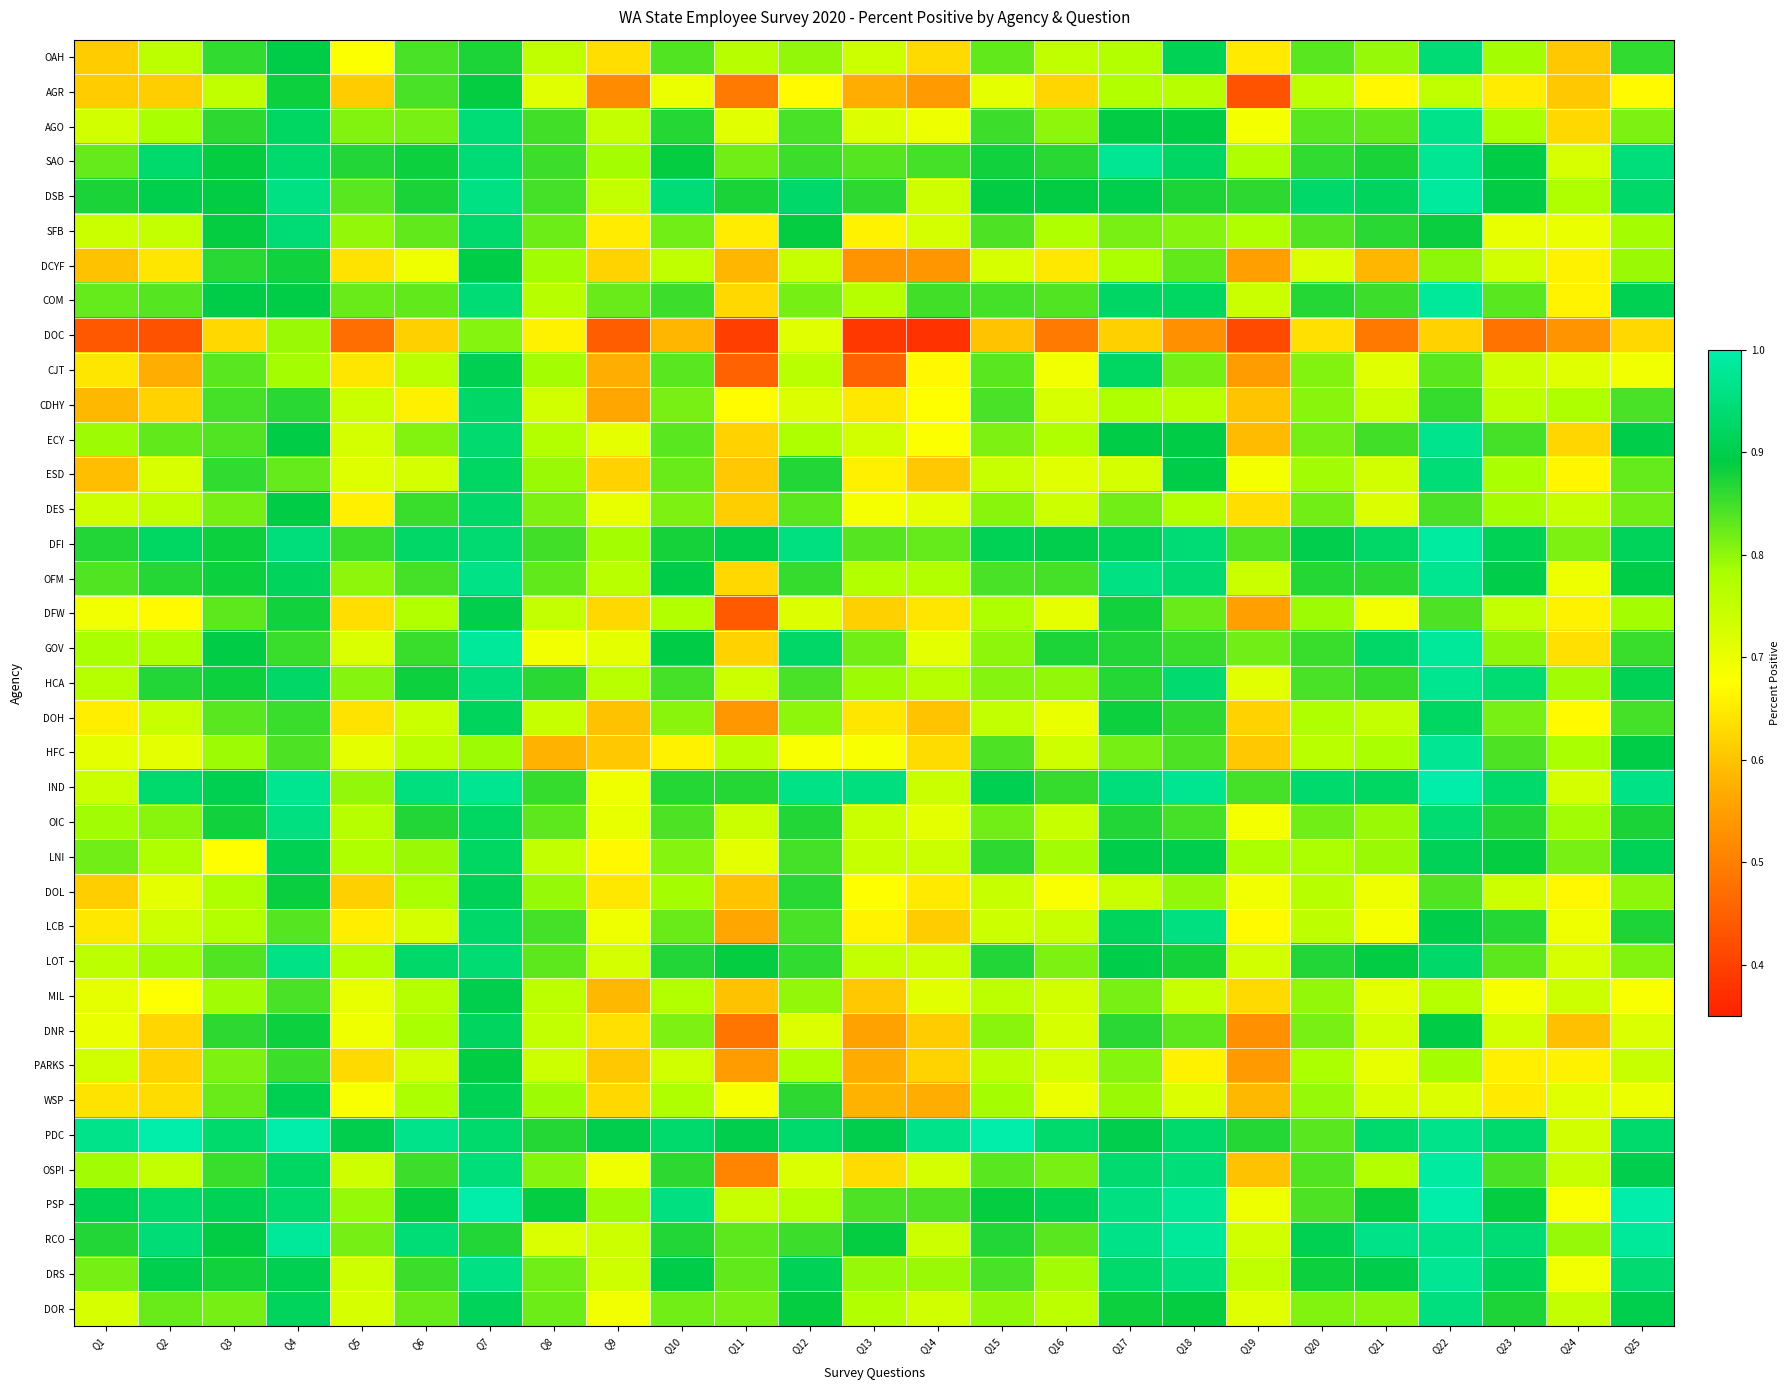

Reading right to left, transcribe all the data shown in this chart.

OAH: Q25=0.9	Q24=0.6	Q23=0.8	Q22=0.9	Q21=0.8	Q20=0.8	Q19=0.6	Q18=0.9	Q17=0.8	Q16=0.8	Q15=0.8	Q14=0.6	Q13=0.7	Q12=0.8	Q11=0.8	Q10=0.8	Q9=0.6	Q8=0.8	Q7=0.9	Q6=0.8	Q5=0.7	Q4=0.9	Q3=0.9	Q2=0.8	Q1=0.6
AGR: Q25=0.7	Q24=0.6	Q23=0.6	Q22=0.8	Q21=0.7	Q20=0.8	Q19=0.4	Q18=0.8	Q17=0.8	Q16=0.6	Q15=0.7	Q14=0.5	Q13=0.6	Q12=0.7	Q11=0.5	Q10=0.7	Q9=0.5	Q8=0.7	Q7=0.9	Q6=0.8	Q5=0.6	Q4=0.9	Q3=0.8	Q2=0.6	Q1=0.6
AGO: Q25=0.8	Q24=0.6	Q23=0.8	Q22=1.0	Q21=0.8	Q20=0.8	Q19=0.7	Q18=0.9	Q17=0.9	Q16=0.8	Q15=0.9	Q14=0.7	Q13=0.7	Q12=0.8	Q11=0.7	Q10=0.9	Q9=0.8	Q8=0.8	Q7=0.9	Q6=0.8	Q5=0.8	Q4=0.9	Q3=0.9	Q2=0.8	Q1=0.7
SAO: Q25=1.0	Q24=0.7	Q23=0.9	Q22=1.0	Q21=0.9	Q20=0.9	Q19=0.8	Q18=0.9	Q17=1.0	Q16=0.9	Q15=0.9	Q14=0.8	Q13=0.8	Q12=0.9	Q11=0.8	Q10=0.9	Q9=0.8	Q8=0.9	Q7=0.9	Q6=0.9	Q5=0.9	Q4=0.9	Q3=0.9	Q2=0.9	Q1=0.8
DSB: Q25=0.9	Q24=0.8	Q23=0.9	Q22=1.0	Q21=0.9	Q20=0.9	Q19=0.9	Q18=0.9	Q17=0.9	Q16=0.9	Q15=0.9	Q14=0.7	Q13=0.9	Q12=0.9	Q11=0.9	Q10=0.9	Q9=0.8	Q8=0.8	Q7=1.0	Q6=0.9	Q5=0.8	Q4=1.0	Q3=0.9	Q2=0.9	Q1=0.9
SFB: Q25=0.8	Q24=0.7	Q23=0.7	Q22=0.9	Q21=0.9	Q20=0.8	Q19=0.8	Q18=0.8	Q17=0.8	Q16=0.8	Q15=0.8	Q14=0.7	Q13=0.7	Q12=0.9	Q11=0.7	Q10=0.8	Q9=0.7	Q8=0.8	Q7=0.9	Q6=0.8	Q5=0.8	Q4=0.9	Q3=0.9	Q2=0.8	Q1=0.7
DCYF: Q25=0.8	Q24=0.7	Q23=0.7	Q22=0.8	Q21=0.6	Q20=0.7	Q19=0.6	Q18=0.8	Q17=0.8	Q16=0.6	Q15=0.7	Q14=0.5	Q13=0.5	Q12=0.7	Q11=0.6	Q10=0.8	Q9=0.6	Q8=0.8	Q7=0.9	Q6=0.7	Q5=0.6	Q4=0.9	Q3=0.9	Q2=0.6	Q1=0.6
COM: Q25=0.9	Q24=0.7	Q23=0.8	Q22=1.0	Q21=0.9	Q20=0.9	Q19=0.7	Q18=0.9	Q17=0.9	Q16=0.8	Q15=0.8	Q14=0.8	Q13=0.8	Q12=0.8	Q11=0.6	Q10=0.9	Q9=0.8	Q8=0.8	Q7=0.9	Q6=0.8	Q5=0.8	Q4=0.9	Q3=0.9	Q2=0.8	Q1=0.8
DOC: Q25=0.6	Q24=0.5	Q23=0.5	Q22=0.6	Q21=0.5	Q20=0.6	Q19=0.4	Q18=0.5	Q17=0.6	Q16=0.5	Q15=0.6	Q14=0.4	Q13=0.4	Q12=0.7	Q11=0.4	Q10=0.6	Q9=0.4	Q8=0.7	Q7=0.8	Q6=0.6	Q5=0.5	Q4=0.8	Q3=0.6	Q2=0.4	Q1=0.4
CJT: Q25=0.7	Q24=0.7	Q23=0.7	Q22=0.8	Q21=0.7	Q20=0.8	Q19=0.5	Q18=0.8	Q17=0.9	Q16=0.7	Q15=0.8	Q14=0.7	Q13=0.5	Q12=0.8	Q11=0.5	Q10=0.8	Q9=0.6	Q8=0.8	Q7=0.9	Q6=0.8	Q5=0.6	Q4=0.8	Q3=0.8	Q2=0.6	Q1=0.6
CDHY: Q25=0.8	Q24=0.8	Q23=0.8	Q22=0.9	Q21=0.7	Q20=0.8	Q19=0.6	Q18=0.8	Q17=0.8	Q16=0.7	Q15=0.8	Q14=0.7	Q13=0.6	Q12=0.7	Q11=0.7	Q10=0.8	Q9=0.6	Q8=0.7	Q7=0.9	Q6=0.7	Q5=0.7	Q4=0.9	Q3=0.8	Q2=0.6	Q1=0.6
ECY: Q25=0.9	Q24=0.6	Q23=0.8	Q22=1.0	Q21=0.8	Q20=0.8	Q19=0.6	Q18=0.9	Q17=0.9	Q16=0.8	Q15=0.8	Q14=0.7	Q13=0.7	Q12=0.8	Q11=0.6	Q10=0.8	Q9=0.7	Q8=0.8	Q7=0.9	Q6=0.8	Q5=0.7	Q4=0.9	Q3=0.8	Q2=0.8	Q1=0.8
ESD: Q25=0.8	Q24=0.7	Q23=0.8	Q22=0.9	Q21=0.7	Q20=0.8	Q19=0.7	Q18=0.9	Q17=0.7	Q16=0.7	Q15=0.7	Q14=0.6	Q13=0.7	Q12=0.9	Q11=0.6	Q10=0.8	Q9=0.6	Q8=0.8	Q7=0.9	Q6=0.7	Q5=0.7	Q4=0.8	Q3=0.9	Q2=0.7	Q1=0.6
DES: Q25=0.8	Q24=0.7	Q23=0.8	Q22=0.8	Q21=0.7	Q20=0.8	Q19=0.6	Q18=0.8	Q17=0.8	Q16=0.7	Q15=0.8	Q14=0.7	Q13=0.7	Q12=0.8	Q11=0.6	Q10=0.8	Q9=0.7	Q8=0.8	Q7=0.9	Q6=0.9	Q5=0.7	Q4=0.9	Q3=0.8	Q2=0.8	Q1=0.7
DFI: Q25=0.9	Q24=0.8	Q23=0.9	Q22=1.0	Q21=0.9	Q20=0.9	Q19=0.8	Q18=0.9	Q17=0.9	Q16=0.9	Q15=0.9	Q14=0.8	Q13=0.8	Q12=1.0	Q11=0.9	Q10=0.9	Q9=0.8	Q8=0.8	Q7=0.9	Q6=0.9	Q5=0.9	Q4=0.9	Q3=0.9	Q2=0.9	Q1=0.9
OFM: Q25=0.9	Q24=0.7	Q23=0.9	Q22=1.0	Q21=0.9	Q20=0.9	Q19=0.7	Q18=0.9	Q17=1.0	Q16=0.8	Q15=0.8	Q14=0.8	Q13=0.8	Q12=0.9	Q11=0.6	Q10=0.9	Q9=0.8	Q8=0.8	Q7=1.0	Q6=0.8	Q5=0.8	Q4=0.9	Q3=0.9	Q2=0.9	Q1=0.8
DFW: Q25=0.8	Q24=0.7	Q23=0.7	Q22=0.8	Q21=0.7	Q20=0.8	Q19=0.6	Q18=0.8	Q17=0.9	Q16=0.7	Q15=0.8	Q14=0.6	Q13=0.6	Q12=0.7	Q11=0.4	Q10=0.8	Q9=0.6	Q8=0.7	Q7=0.9	Q6=0.8	Q5=0.6	Q4=0.9	Q3=0.8	Q2=0.7	Q1=0.7
GOV: Q25=0.9	Q24=0.6	Q23=0.8	Q22=1.0	Q21=0.9	Q20=0.9	Q19=0.8	Q18=0.9	Q17=0.9	Q16=0.9	Q15=0.8	Q14=0.7	Q13=0.8	Q12=0.9	Q11=0.6	Q10=0.9	Q9=0.7	Q8=0.7	Q7=1.0	Q6=0.9	Q5=0.7	Q4=0.9	Q3=0.9	Q2=0.8	Q1=0.8
HCA: Q25=0.9	Q24=0.8	Q23=0.9	Q22=1.0	Q21=0.9	Q20=0.8	Q19=0.7	Q18=0.9	Q17=0.9	Q16=0.8	Q15=0.8	Q14=0.8	Q13=0.8	Q12=0.8	Q11=0.7	Q10=0.8	Q9=0.8	Q8=0.9	Q7=1.0	Q6=0.9	Q5=0.8	Q4=0.9	Q3=0.9	Q2=0.9	Q1=0.8
DOH: Q25=0.8	Q24=0.7	Q23=0.8	Q22=0.9	Q21=0.8	Q20=0.8	Q19=0.6	Q18=0.9	Q17=0.9	Q16=0.7	Q15=0.8	Q14=0.6	Q13=0.6	Q12=0.8	Q11=0.5	Q10=0.8	Q9=0.6	Q8=0.7	Q7=0.9	Q6=0.7	Q5=0.6	Q4=0.9	Q3=0.8	Q2=0.7	Q1=0.7
HFC: Q25=0.9	Q24=0.8	Q23=0.8	Q22=1.0	Q21=0.8	Q20=0.8	Q19=0.6	Q18=0.8	Q17=0.8	Q16=0.7	Q15=0.8	Q14=0.6	Q13=0.7	Q12=0.7	Q11=0.8	Q10=0.7	Q9=0.6	Q8=0.6	Q7=0.8	Q6=0.8	Q5=0.7	Q4=0.8	Q3=0.8	Q2=0.7	Q1=0.7
IND: Q25=1.0	Q24=0.7	Q23=0.9	Q22=1.0	Q21=0.9	Q20=0.9	Q19=0.8	Q18=1.0	Q17=1.0	Q16=0.9	Q15=0.9	Q14=0.7	Q13=1.0	Q12=1.0	Q11=0.9	Q10=0.9	Q9=0.7	Q8=0.9	Q7=1.0	Q6=1.0	Q5=0.8	Q4=1.0	Q3=0.9	Q2=0.9	Q1=0.7
OIC: Q25=0.9	Q24=0.8	Q23=0.9	Q22=0.9	Q21=0.8	Q20=0.8	Q19=0.7	Q18=0.8	Q17=0.9	Q16=0.7	Q15=0.8	Q14=0.7	Q13=0.7	Q12=0.9	Q11=0.7	Q10=0.8	Q9=0.7	Q8=0.8	Q7=0.9	Q6=0.9	Q5=0.8	Q4=1.0	Q3=0.9	Q2=0.8	Q1=0.8
LNI: Q25=0.9	Q24=0.8	Q23=0.9	Q22=0.9	Q21=0.8	Q20=0.8	Q19=0.8	Q18=0.9	Q17=0.9	Q16=0.8	Q15=0.9	Q14=0.7	Q13=0.7	Q12=0.8	Q11=0.7	Q10=0.8	Q9=0.7	Q8=0.8	Q7=0.9	Q6=0.8	Q5=0.8	Q4=0.9	Q3=0.7	Q2=0.8	Q1=0.8
DOL: Q25=0.8	Q24=0.7	Q23=0.7	Q22=0.8	Q21=0.7	Q20=0.8	Q19=0.7	Q18=0.8	Q17=0.7	Q16=0.7	Q15=0.7	Q14=0.6	Q13=0.7	Q12=0.9	Q11=0.6	Q10=0.8	Q9=0.6	Q8=0.8	Q7=0.9	Q6=0.8	Q5=0.6	Q4=0.9	Q3=0.8	Q2=0.7	Q1=0.6
LCB: Q25=0.9	Q24=0.7	Q23=0.9	Q22=0.9	Q21=0.7	Q20=0.8	Q19=0.7	Q18=1.0	Q17=0.9	Q16=0.7	Q15=0.7	Q14=0.6	Q13=0.7	Q12=0.8	Q11=0.6	Q10=0.8	Q9=0.7	Q8=0.8	Q7=0.9	Q6=0.7	Q5=0.7	Q4=0.8	Q3=0.8	Q2=0.7	Q1=0.6
LOT: Q25=0.8	Q24=0.7	Q23=0.8	Q22=0.9	Q21=0.9	Q20=0.9	Q19=0.7	Q18=0.9	Q17=0.9	Q16=0.8	Q15=0.9	Q14=0.7	Q13=0.8	Q12=0.9	Q11=0.9	Q10=0.9	Q9=0.7	Q8=0.8	Q7=0.9	Q6=0.9	Q5=0.8	Q4=1.0	Q3=0.8	Q2=0.8	Q1=0.8
MIL: Q25=0.7	Q24=0.7	Q23=0.7	Q22=0.8	Q21=0.7	Q20=0.8	Q19=0.6	Q18=0.7	Q17=0.8	Q16=0.7	Q15=0.8	Q14=0.7	Q13=0.6	Q12=0.8	Q11=0.6	Q10=0.8	Q9=0.6	Q8=0.8	Q7=0.9	Q6=0.8	Q5=0.7	Q4=0.8	Q3=0.8	Q2=0.7	Q1=0.7
DNR: Q25=0.7	Q24=0.6	Q23=0.7	Q22=0.9	Q21=0.7	Q20=0.8	Q19=0.5	Q18=0.8	Q17=0.9	Q16=0.7	Q15=0.8	Q14=0.6	Q13=0.6	Q12=0.7	Q11=0.5	Q10=0.8	Q9=0.6	Q8=0.8	Q7=0.9	Q6=0.8	Q5=0.7	Q4=0.9	Q3=0.9	Q2=0.6	Q1=0.7
PARKS: Q25=0.7	Q24=0.7	Q23=0.7	Q22=0.8	Q21=0.7	Q20=0.8	Q19=0.5	Q18=0.7	Q17=0.8	Q16=0.7	Q15=0.8	Q14=0.6	Q13=0.6	Q12=0.8	Q11=0.5	Q10=0.7	Q9=0.6	Q8=0.7	Q7=0.9	Q6=0.7	Q5=0.6	Q4=0.9	Q3=0.8	Q2=0.6	Q1=0.7
WSP: Q25=0.7	Q24=0.7	Q23=0.6	Q22=0.7	Q21=0.7	Q20=0.8	Q19=0.6	Q18=0.7	Q17=0.8	Q16=0.7	Q15=0.8	Q14=0.6	Q13=0.6	Q12=0.9	Q11=0.7	Q10=0.8	Q9=0.6	Q8=0.8	Q7=0.9	Q6=0.8	Q5=0.7	Q4=0.9	Q3=0.8	Q2=0.6	Q1=0.6
PDC: Q25=0.9	Q24=0.7	Q23=0.9	Q22=1.0	Q21=0.9	Q20=0.8	Q19=0.9	Q18=0.9	Q17=0.9	Q16=0.9	Q15=1.0	Q14=1.0	Q13=0.9	Q12=0.9	Q11=0.9	Q10=0.9	Q9=0.9	Q8=0.9	Q7=0.9	Q6=1.0	Q5=0.9	Q4=1.0	Q3=0.9	Q2=1.0	Q1=1.0
OSPI: Q25=0.9	Q24=0.7	Q23=0.8	Q22=1.0	Q21=0.8	Q20=0.8	Q19=0.6	Q18=0.9	Q17=0.9	Q16=0.8	Q15=0.8	Q14=0.7	Q13=0.6	Q12=0.7	Q11=0.5	Q10=0.9	Q9=0.7	Q8=0.8	Q7=0.9	Q6=0.9	Q5=0.7	Q4=0.9	Q3=0.9	Q2=0.8	Q1=0.8
PSP: Q25=1.0	Q24=0.7	Q23=0.9	Q22=1.0	Q21=0.9	Q20=0.8	Q19=0.7	Q18=1.0	Q17=1.0	Q16=0.9	Q15=0.9	Q14=0.8	Q13=0.8	Q12=0.8	Q11=0.7	Q10=1.0	Q9=0.8	Q8=0.9	Q7=1.0	Q6=0.9	Q5=0.8	Q4=0.9	Q3=0.9	Q2=0.9	Q1=0.9
RCO: Q25=1.0	Q24=0.8	Q23=0.9	Q22=1.0	Q21=1.0	Q20=0.9	Q19=0.7	Q18=1.0	Q17=1.0	Q16=0.8	Q15=0.9	Q14=0.7	Q13=0.9	Q12=0.9	Q11=0.8	Q10=0.9	Q9=0.7	Q8=0.7	Q7=0.9	Q6=0.9	Q5=0.8	Q4=1.0	Q3=0.9	Q2=0.9	Q1=0.9
DRS: Q25=0.9	Q24=0.7	Q23=0.9	Q22=1.0	Q21=0.9	Q20=0.9	Q19=0.8	Q18=1.0	Q17=0.9	Q16=0.8	Q15=0.8	Q14=0.8	Q13=0.8	Q12=0.9	Q11=0.8	Q10=0.9	Q9=0.7	Q8=0.8	Q7=1.0	Q6=0.9	Q5=0.7	Q4=0.9	Q3=0.9	Q2=0.9	Q1=0.8
DOR: Q25=0.9	Q24=0.7	Q23=0.9	Q22=1.0	Q21=0.8	Q20=0.8	Q19=0.7	Q18=0.9	Q17=0.9	Q16=0.8	Q15=0.8	Q14=0.7	Q13=0.8	Q12=0.9	Q11=0.8	Q10=0.8	Q9=0.7	Q8=0.8	Q7=0.9	Q6=0.8	Q5=0.7	Q4=0.9	Q3=0.8	Q2=0.8	Q1=0.7